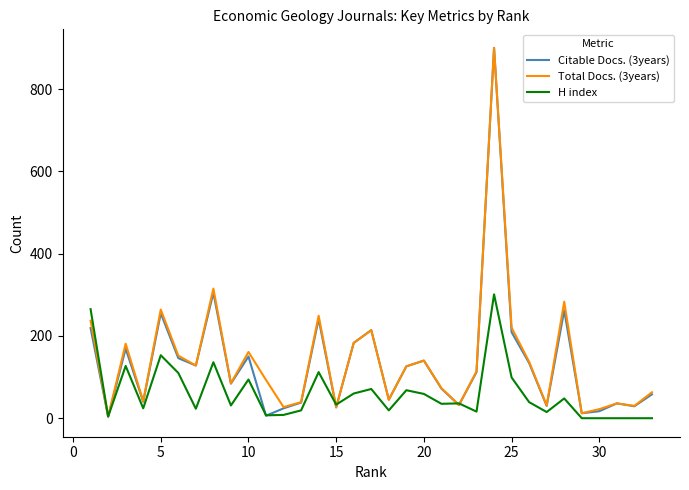

What is the highest value of the Citable Docs. (3years) series?

900